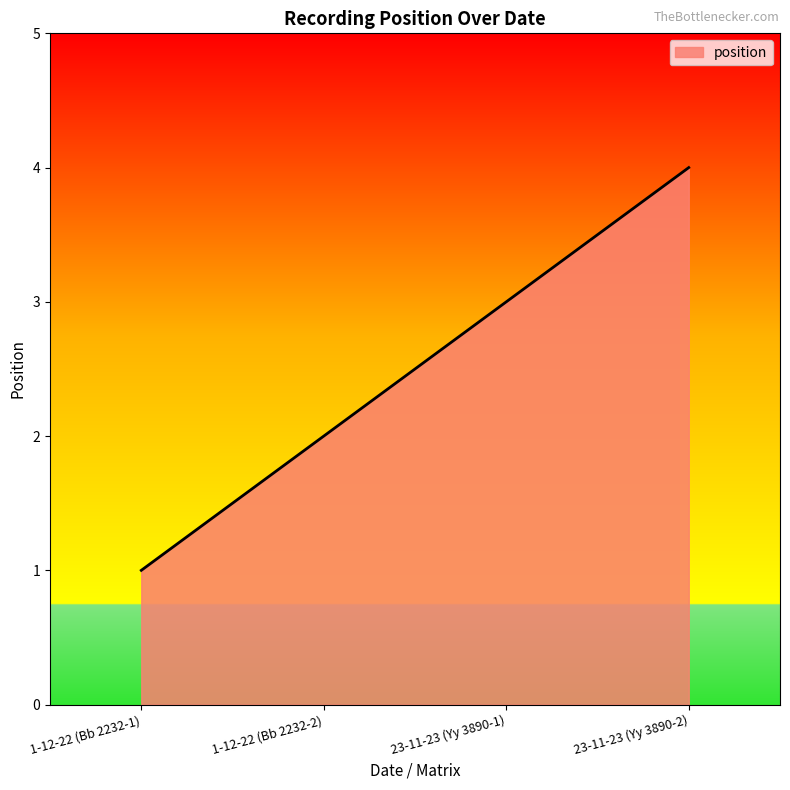

Which has a higher value, 1-12-22 (Bb 2232-2) or 23-11-23 (Yy 3890-2)?

23-11-23 (Yy 3890-2)